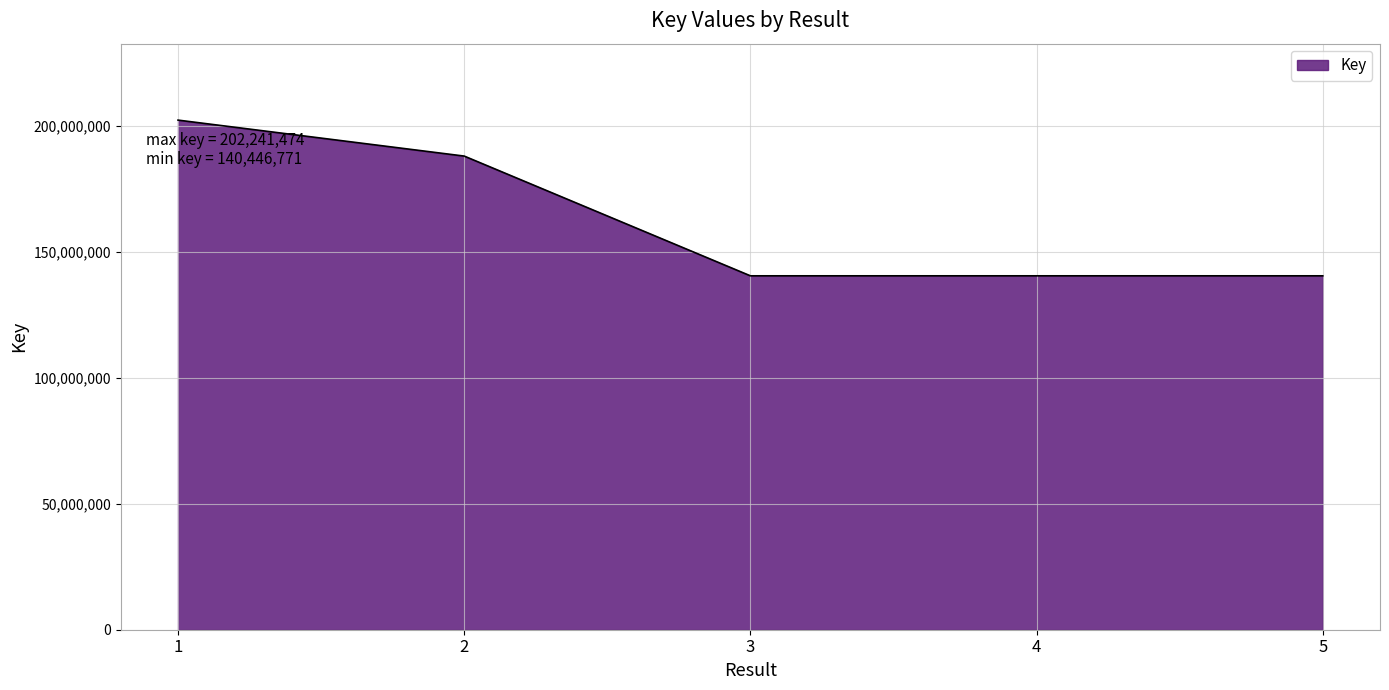

True or false: there are more than 1 points higher than both neighbors.

False